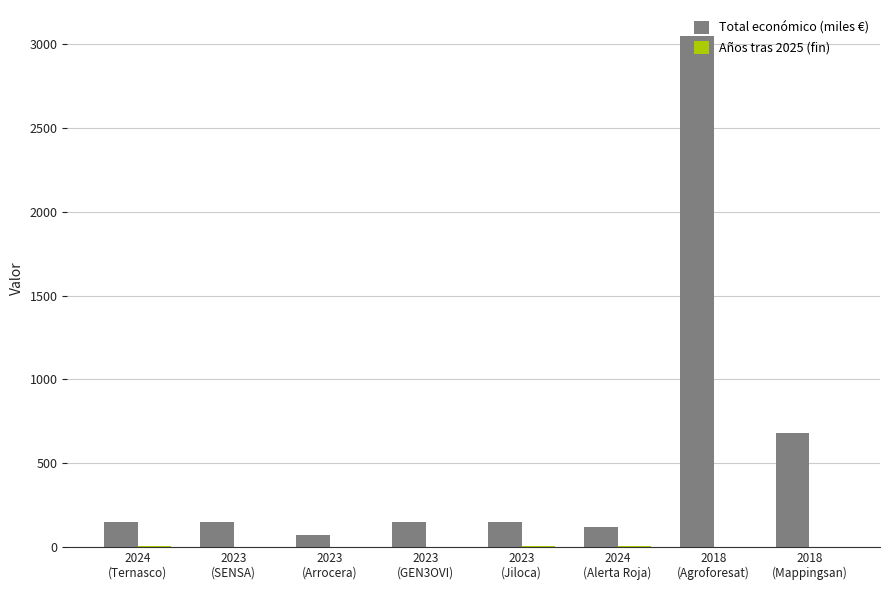

True or false: Total económico (miles €) has a value of 51.9 at 2023
(GEN3OVI).

False